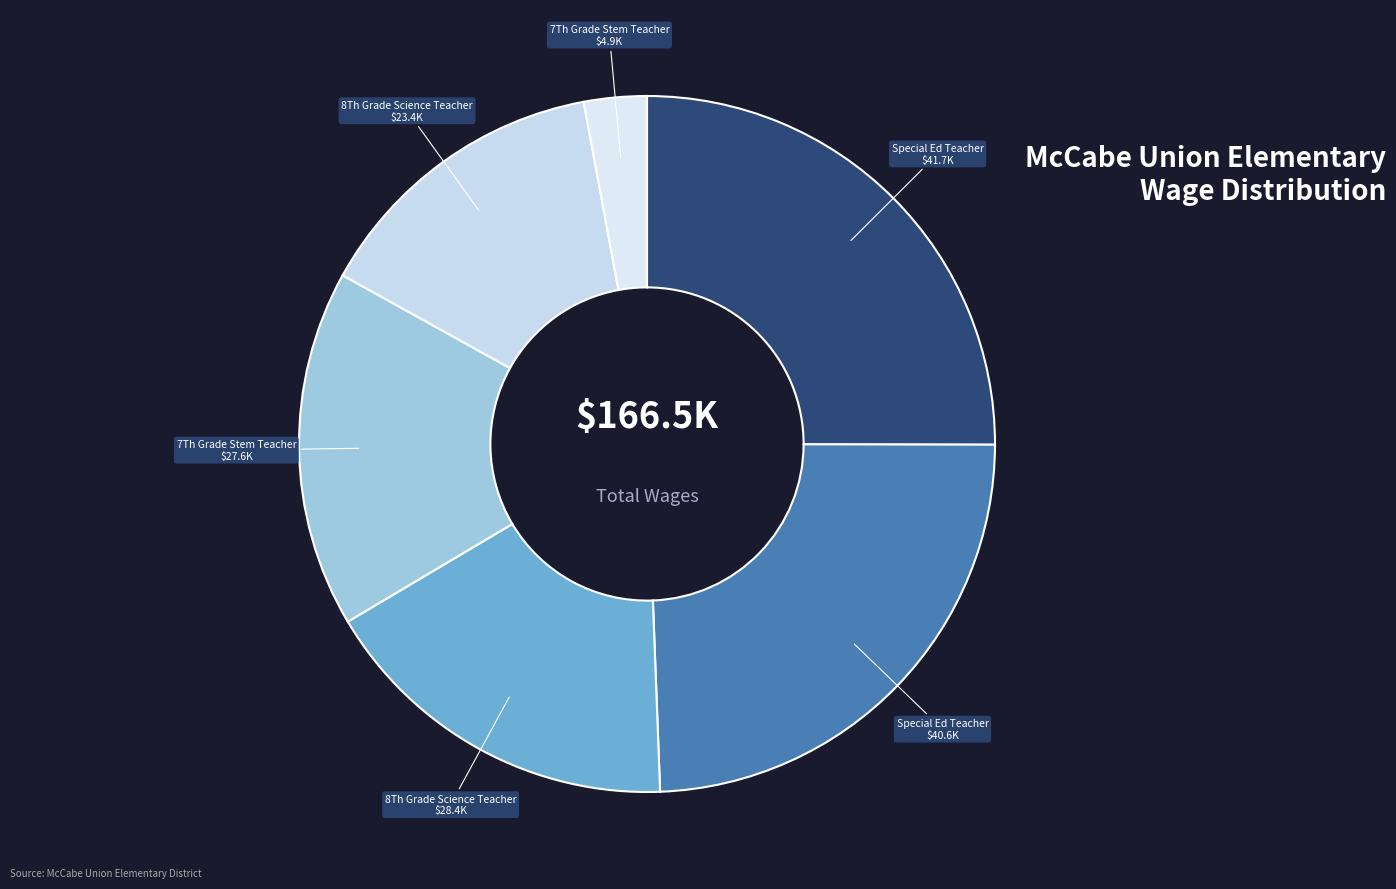

Rank the categories by value from lowest to highest.

7Th Grade Stem Teacher (2017-2018), 8Th Grade Science Teacher (2016-2017), 7Th Grade Stem Teacher (2016-2017), 8Th Grade Science Teacher (17-18) Retro, Special Ed Teacher (2016-2017), Special Ed Teacher (2017-2018)